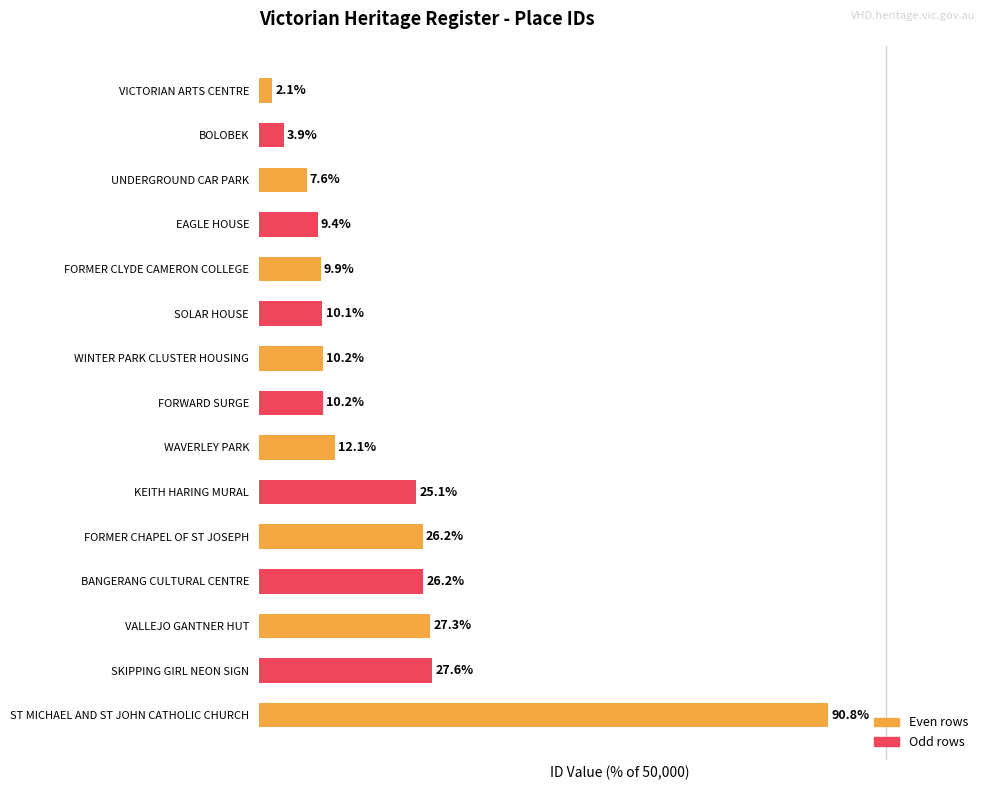

Where is the data nearest to the value 46?

SKIPPING GIRL NEON SIGN